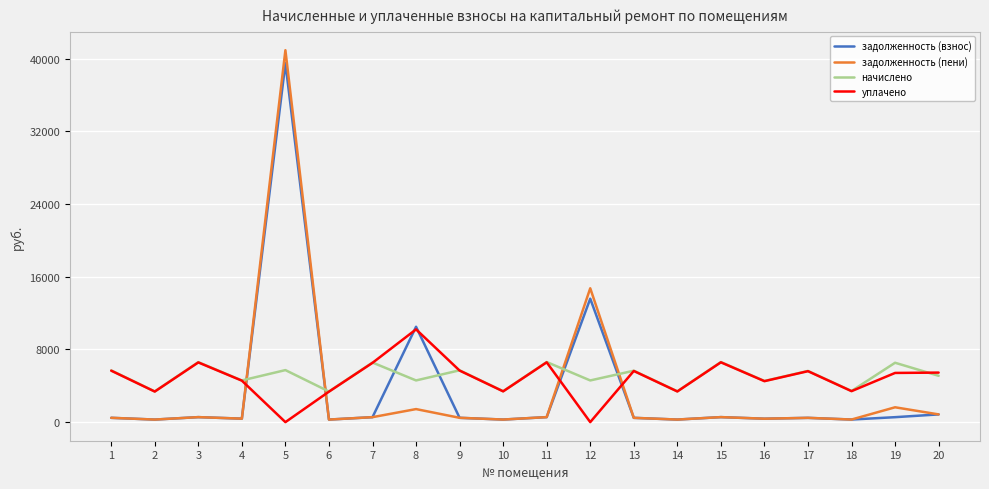

Between 5 and 16, which series saw the biggest shift?

задолженность (пени)